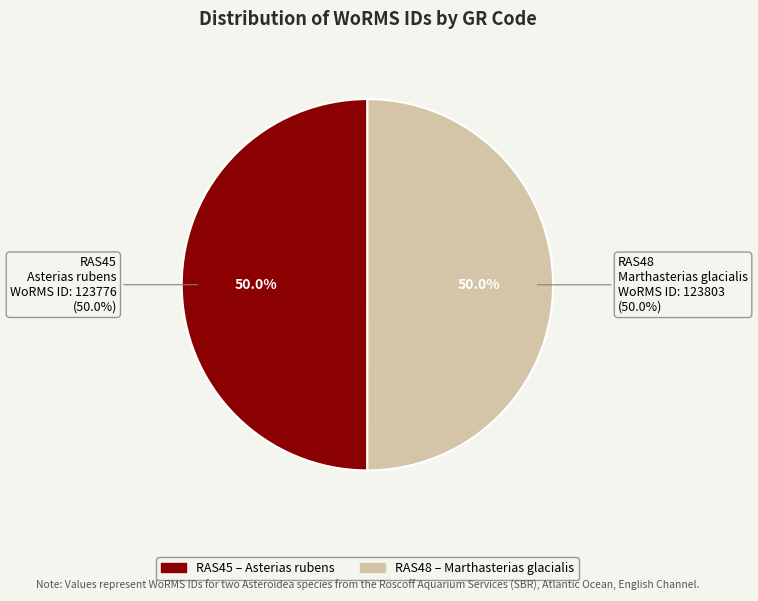

The RAS48 slice represents 44% of the pie. True or false?

False